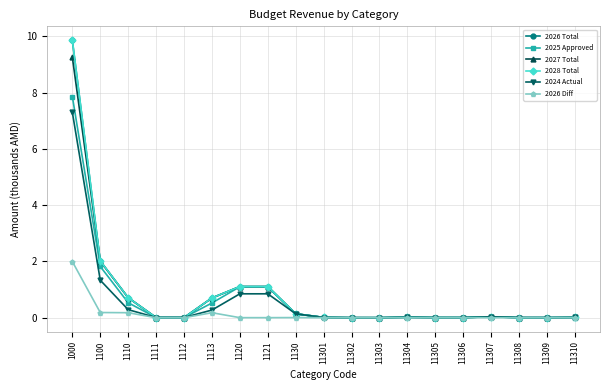

At which label does 2027 Total reach its peak?

1000